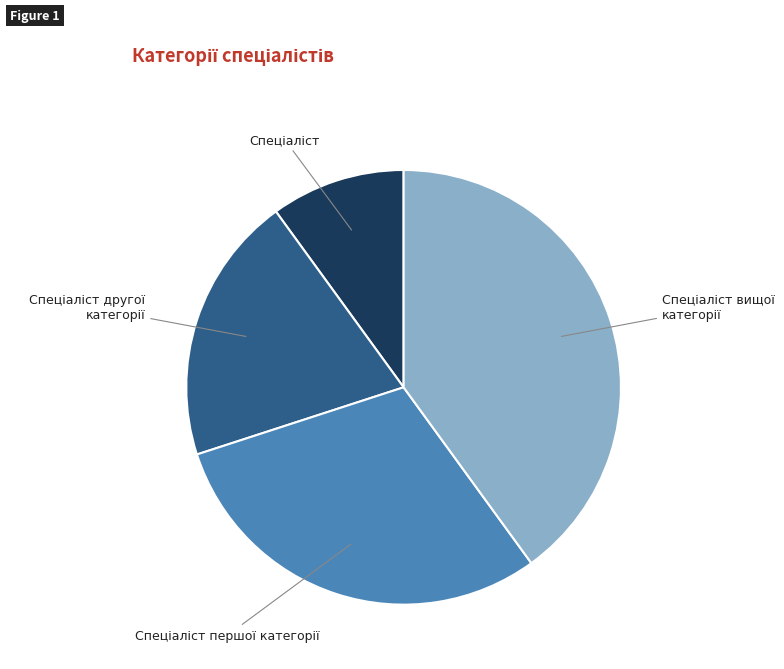

Is there a majority slice in this chart?

No